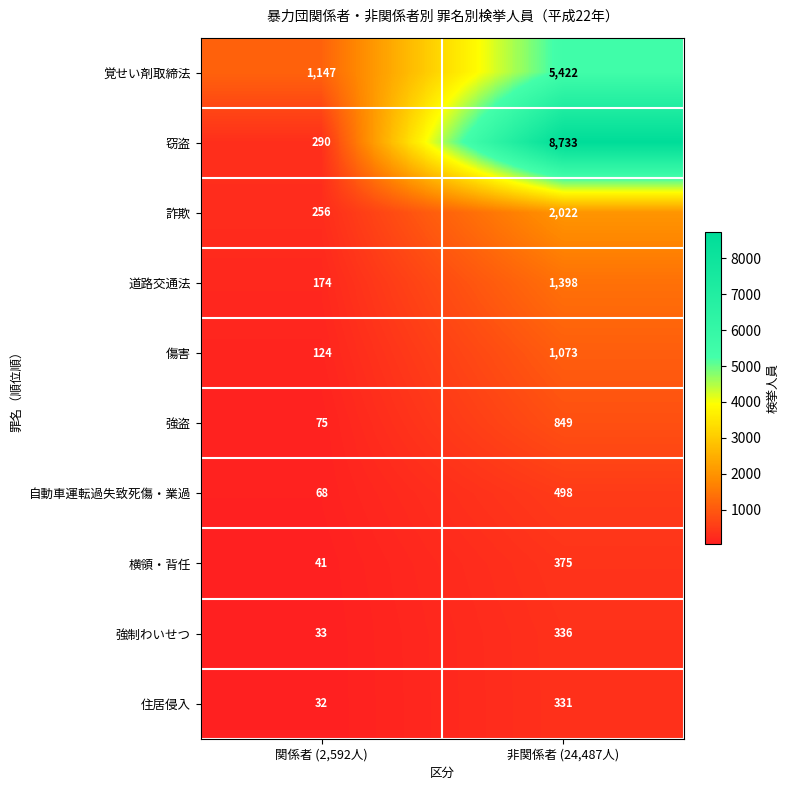

The value of 傷害 at 非関係者 (24,487人) is 1680. True or false?

False